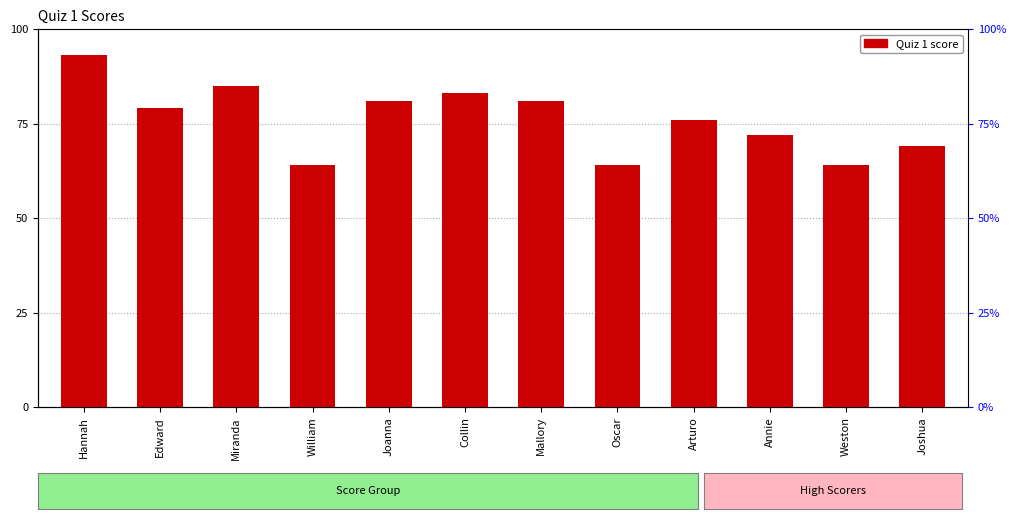

The value at William is 38. True or false?

False